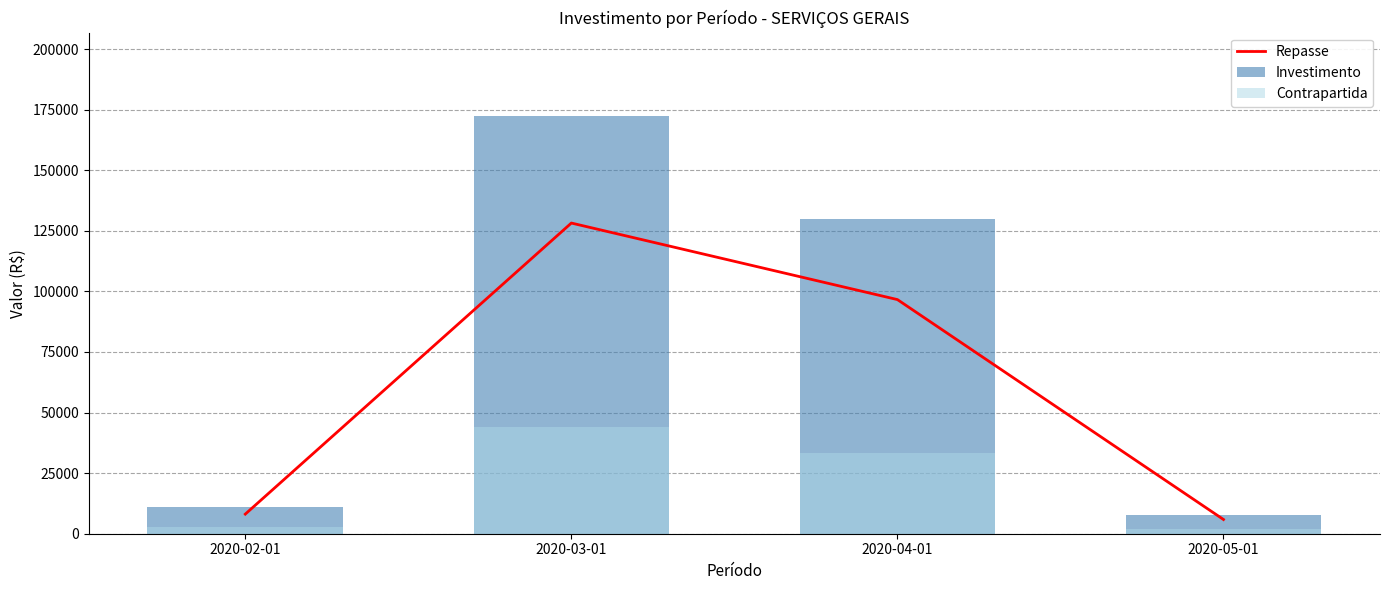

What is the difference between the Contrapartida values at 2020-03-01 and 2020-04-01?

10865.6